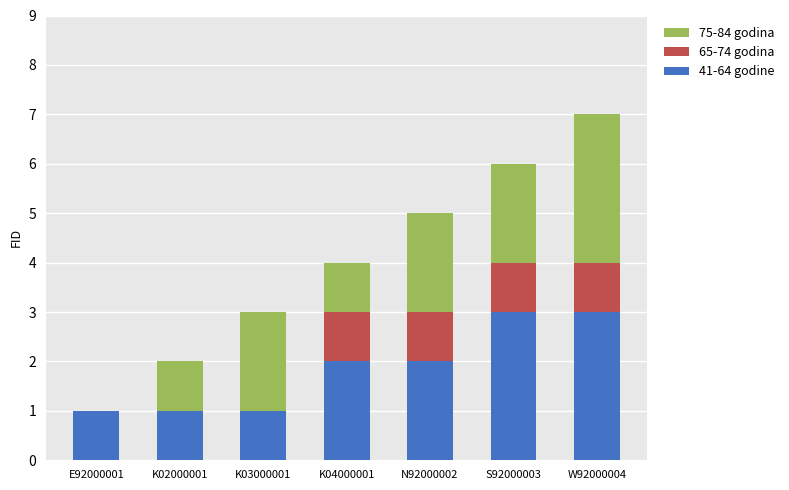

Does the chart contain stacked bars?

Yes